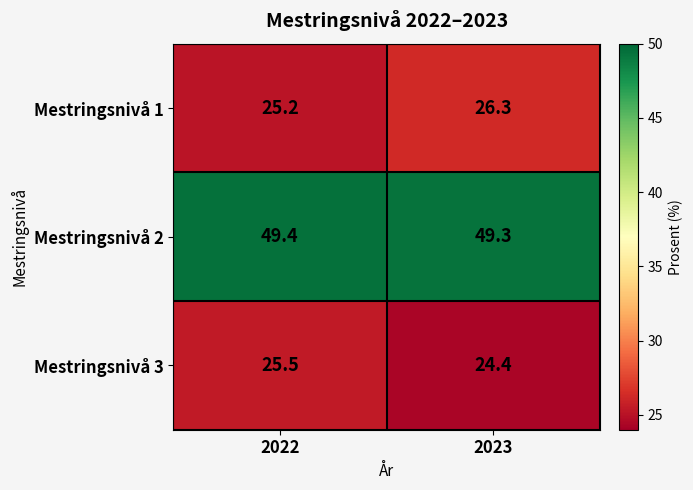

Count the number of data series in this chart.

3